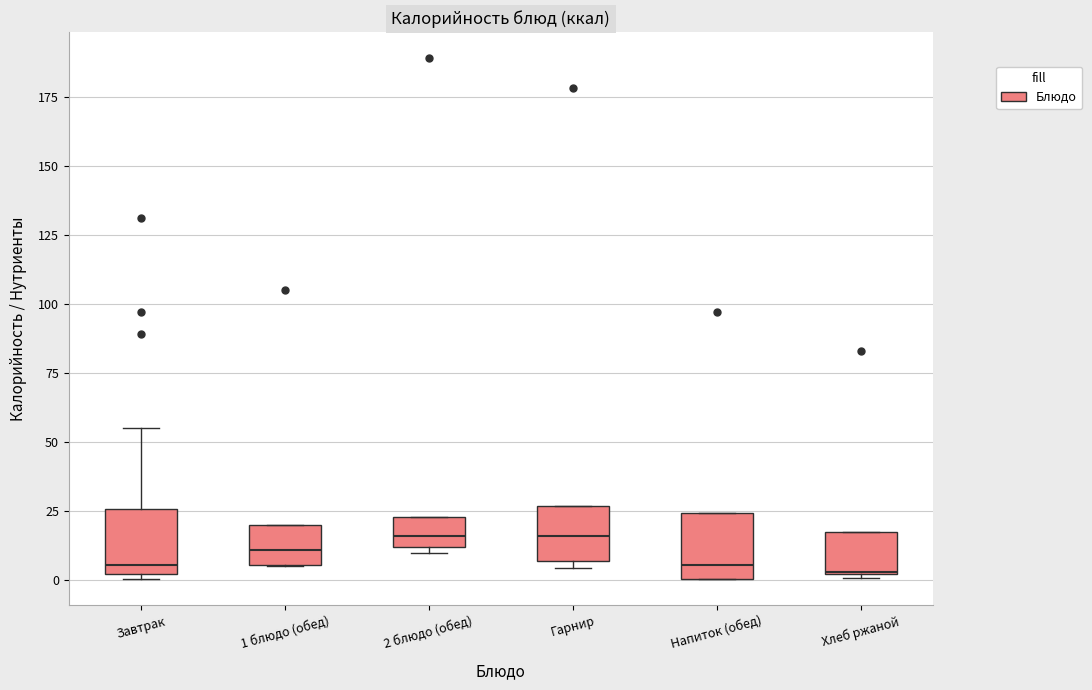

Where is the upper edge of the box for Гарнир on the y-axis? The values are not printed on the chart, so give them approximately, as read against the axis.

25